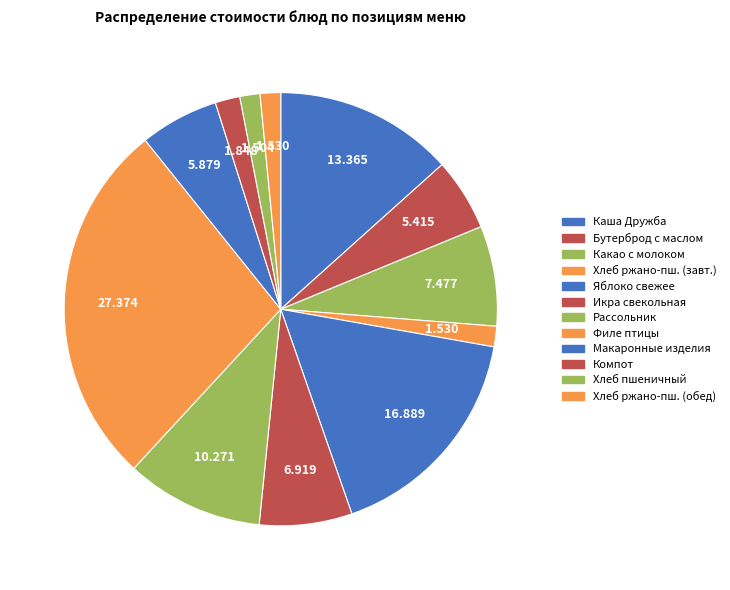

Count the number of slices in the pie.

12